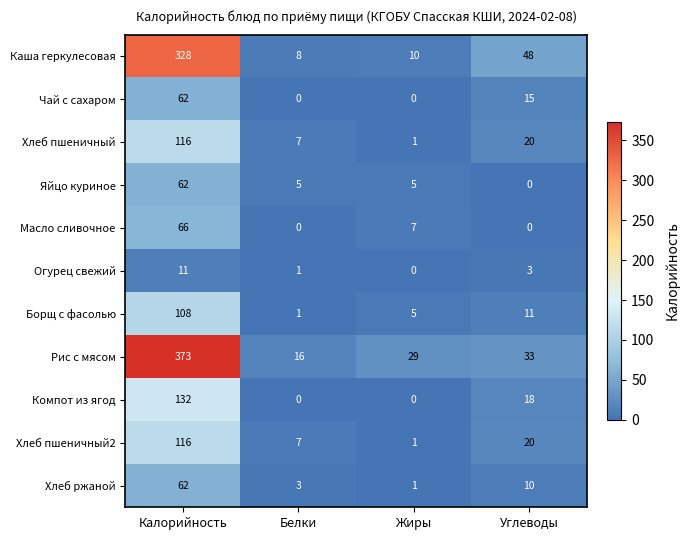

How many data points in Чай с сахаром are less than 15?

2